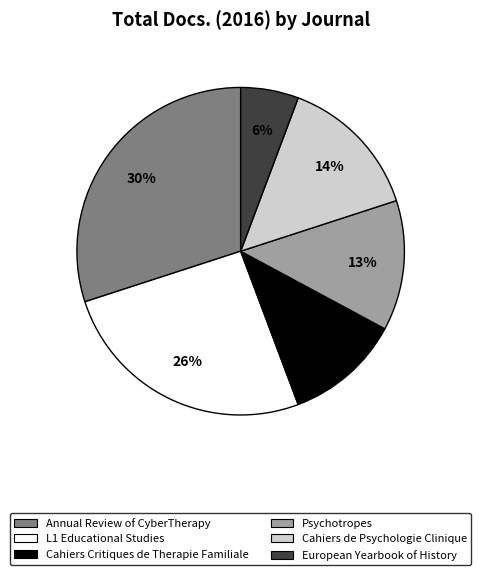

Rank the categories by value from lowest to highest.

European Yearbook of History, Cahiers Critiques de Therapie Familiale, Psychotropes, Cahiers de Psychologie Clinique, L1 Educational Studies, Annual Review of CyberTherapy